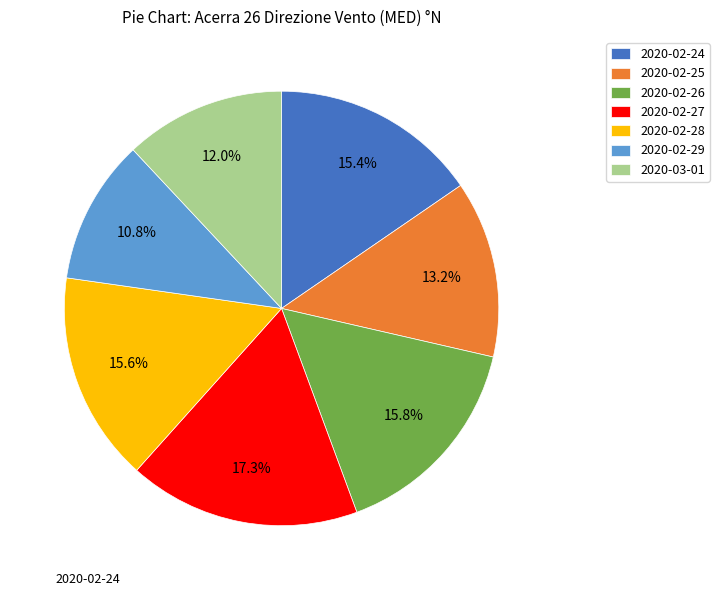

Does 2020-02-29 represent more than half of the total?

No